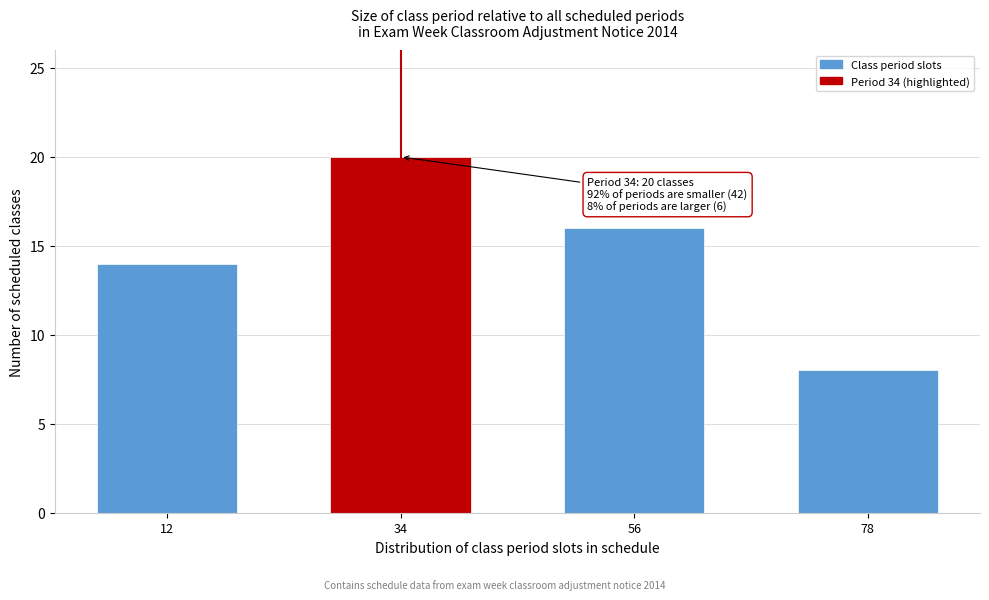

Reading left to right, what are all the values shown in this chart?

12=14	34=20	56=16	78=8